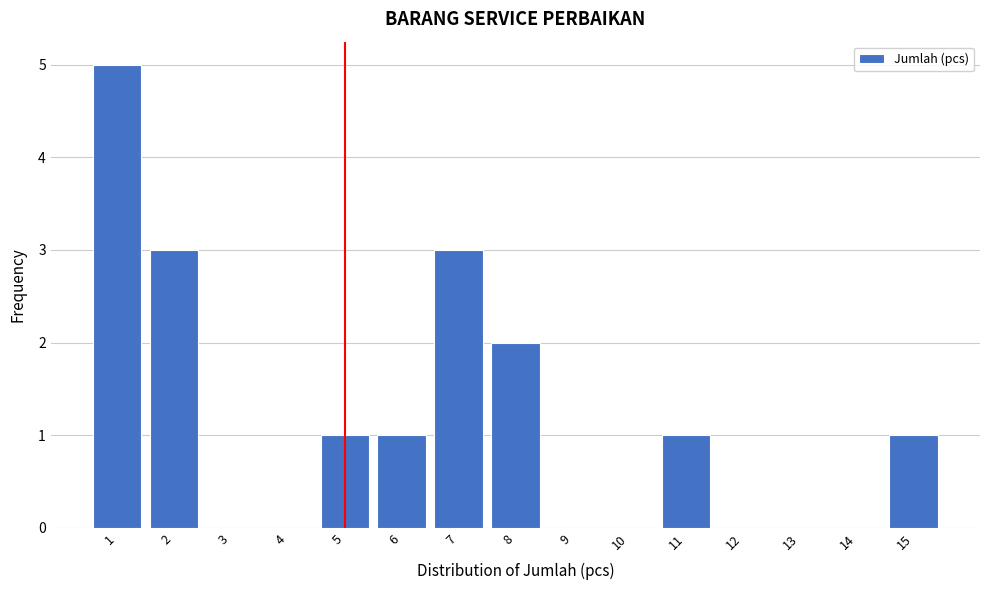

Reading left to right, list every bar in this chart as the range it spans on the x-axis followed by its height. The values are not printed on the chart, so give them approximately, as read against the axis.

0.5 to 1.5: 5
1.5 to 2.5: 3
2.5 to 3.5: 0
3.5 to 4.5: 0
4.5 to 5.5: 1
5.5 to 6.5: 1
6.5 to 7.5: 3
7.5 to 8.5: 2
8.5 to 9.5: 0
9.5 to 10.5: 0
10.5 to 11.5: 1
11.5 to 12.5: 0
12.5 to 13.5: 0
13.5 to 14.5: 0
14.5 to 15.5: 1